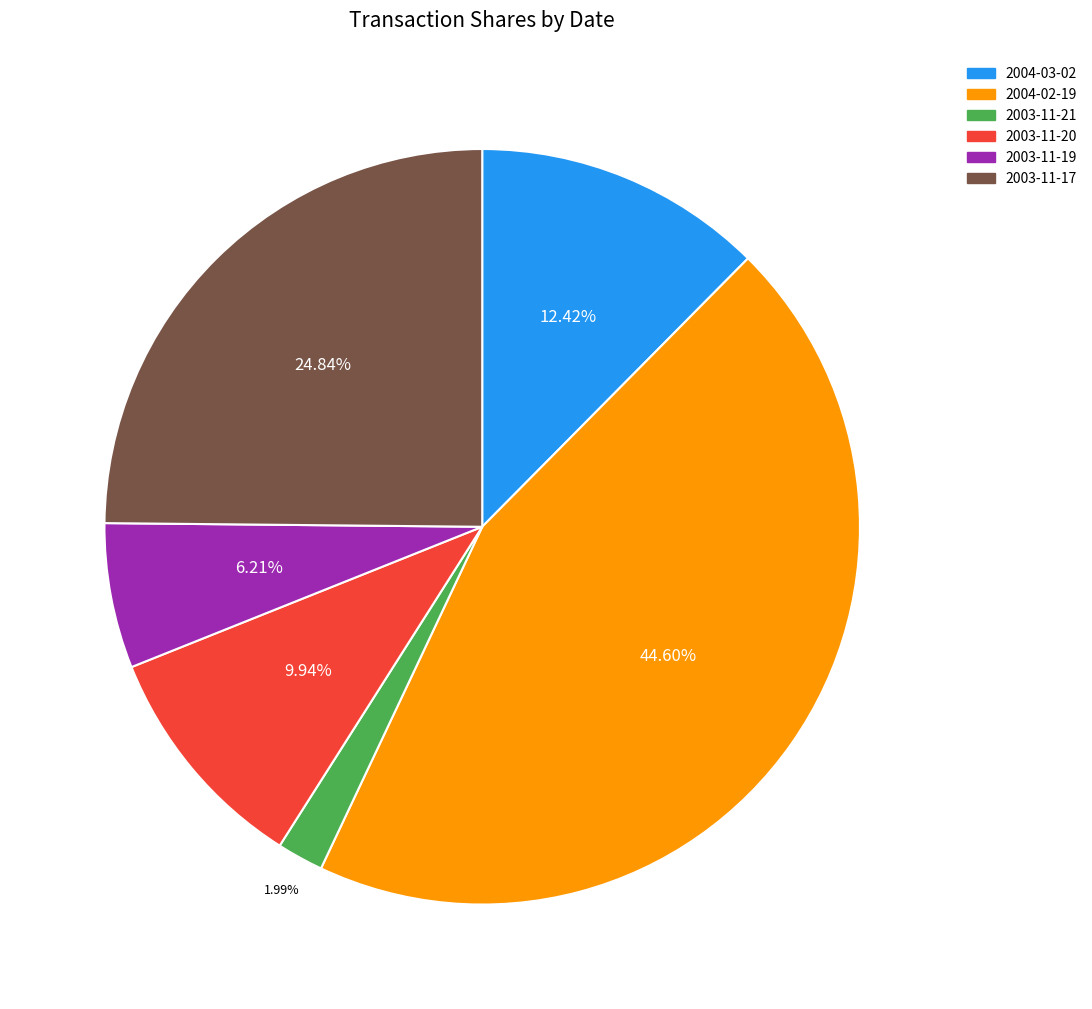

Count the number of slices in the pie.

6